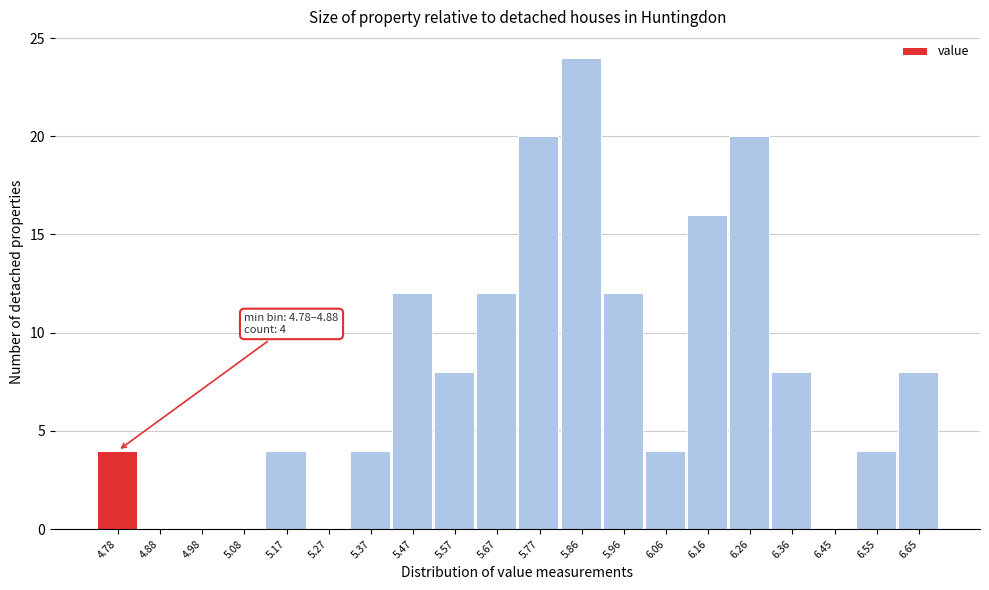

Reading left to right, extract all data points from this chart.

4.78=4	4.88=0	4.98=0	5.08=0	5.17=4	5.27=0	5.37=4	5.47=12	5.57=8	5.67=12	5.77=20	5.86=24	5.96=12	6.06=4	6.16=16	6.26=20	6.36=8	6.45=0	6.55=4	6.65=8